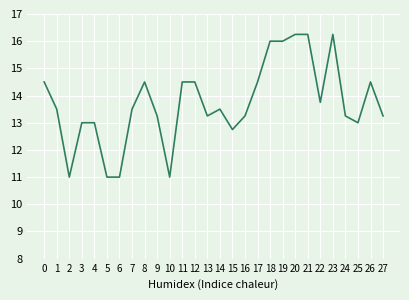

Which has a higher value, 2 or 19?

19